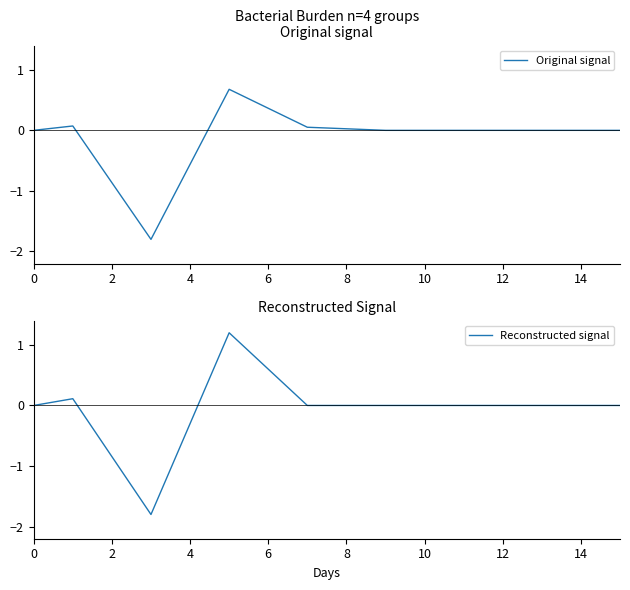

How many positive values does the Reconstructed signal series have?

2